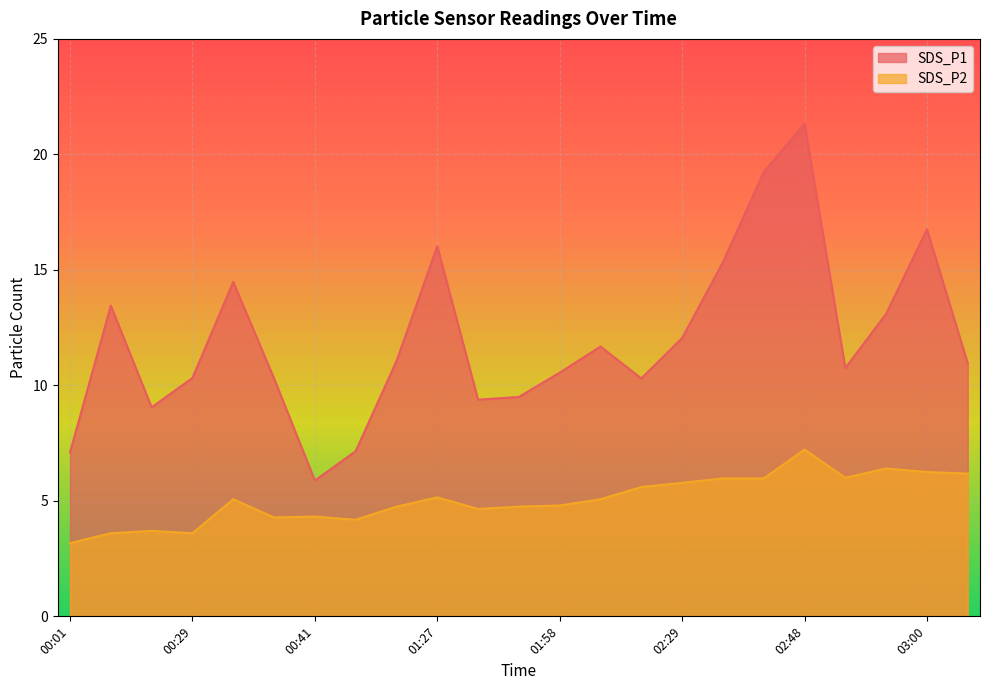

Where is the first local minimum for SDS_P2?

00:29